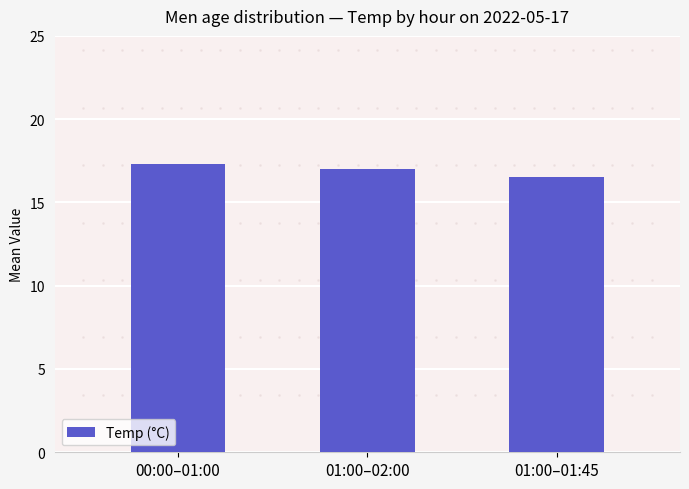

What is the maximum value shown in the chart?

17.3